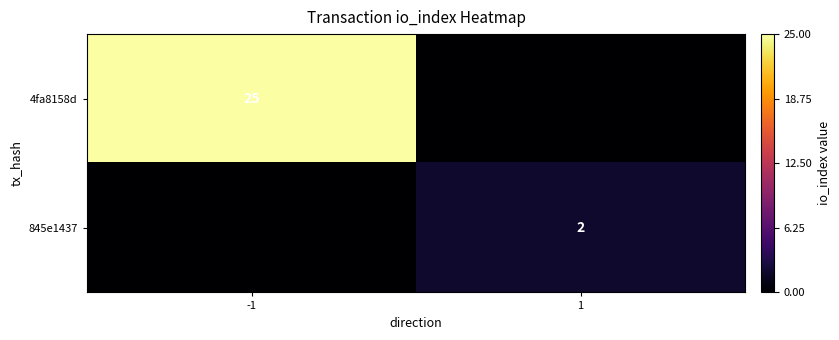

The 845e1437 series shows 2 at 1. True or false?

True